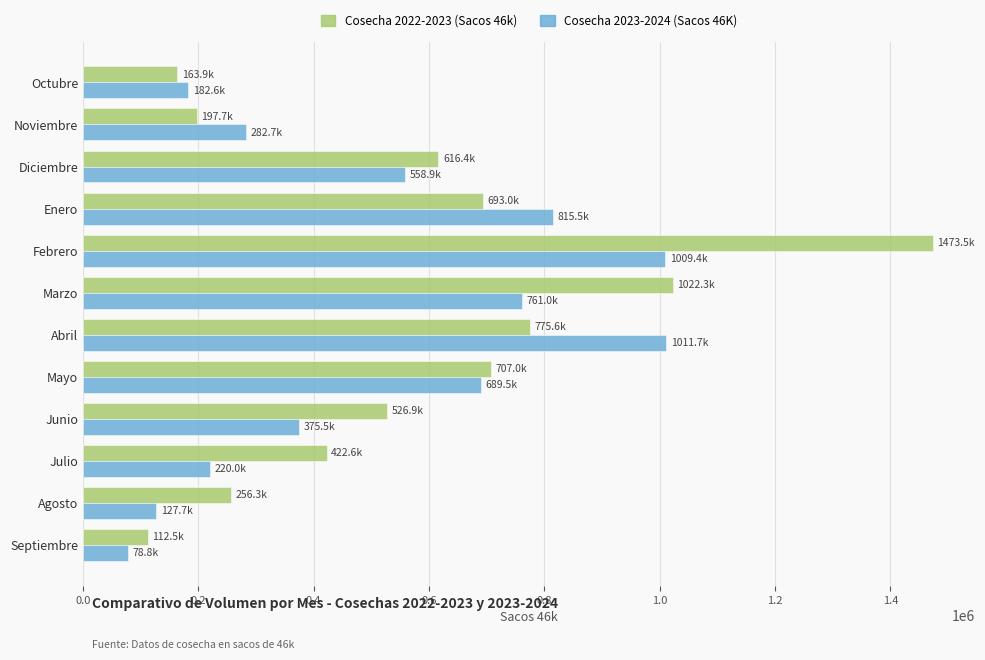

What is the maximum value for Cosecha 2022-2023 (Sacos 46k)?

1473469.6